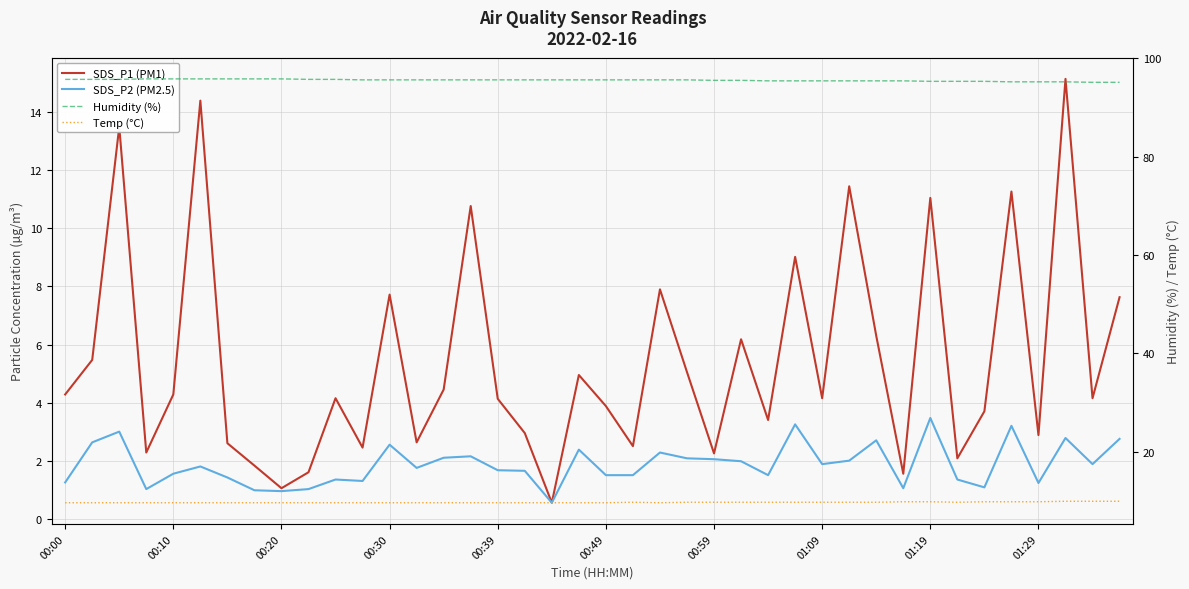

True or false: SDS_P2 (PM2.5) and Temp (°C) cross at least once.

False